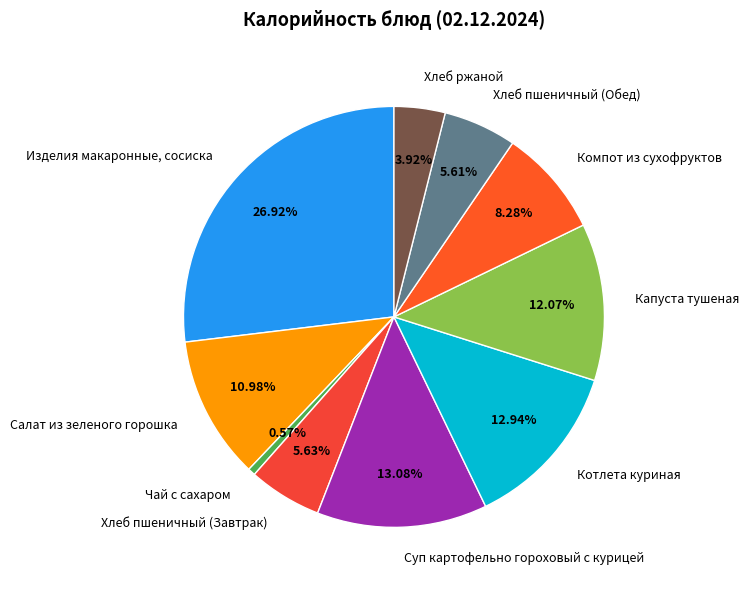

To the nearest percent, what percentage of the pie is Чай с сахаром?

1%